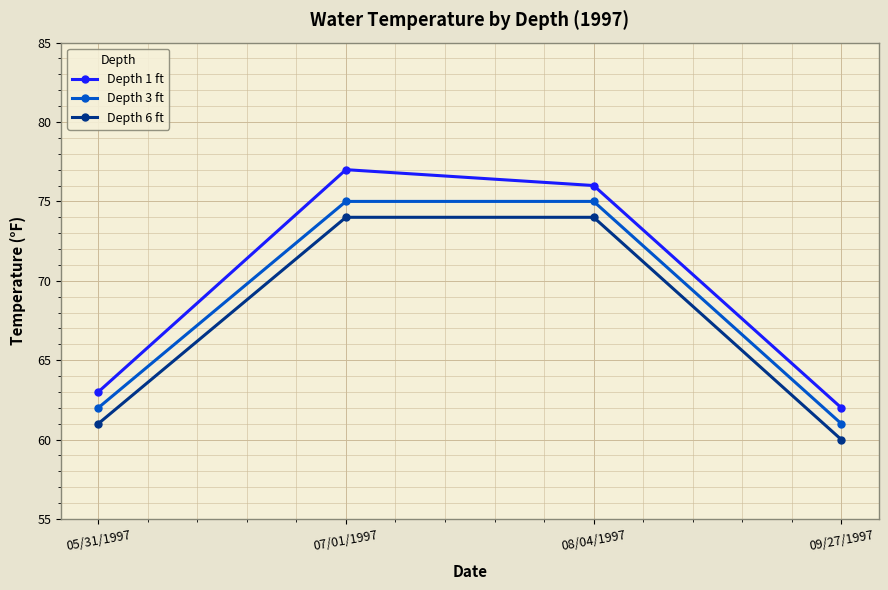

What is the maximum value for Depth 3 ft?

75